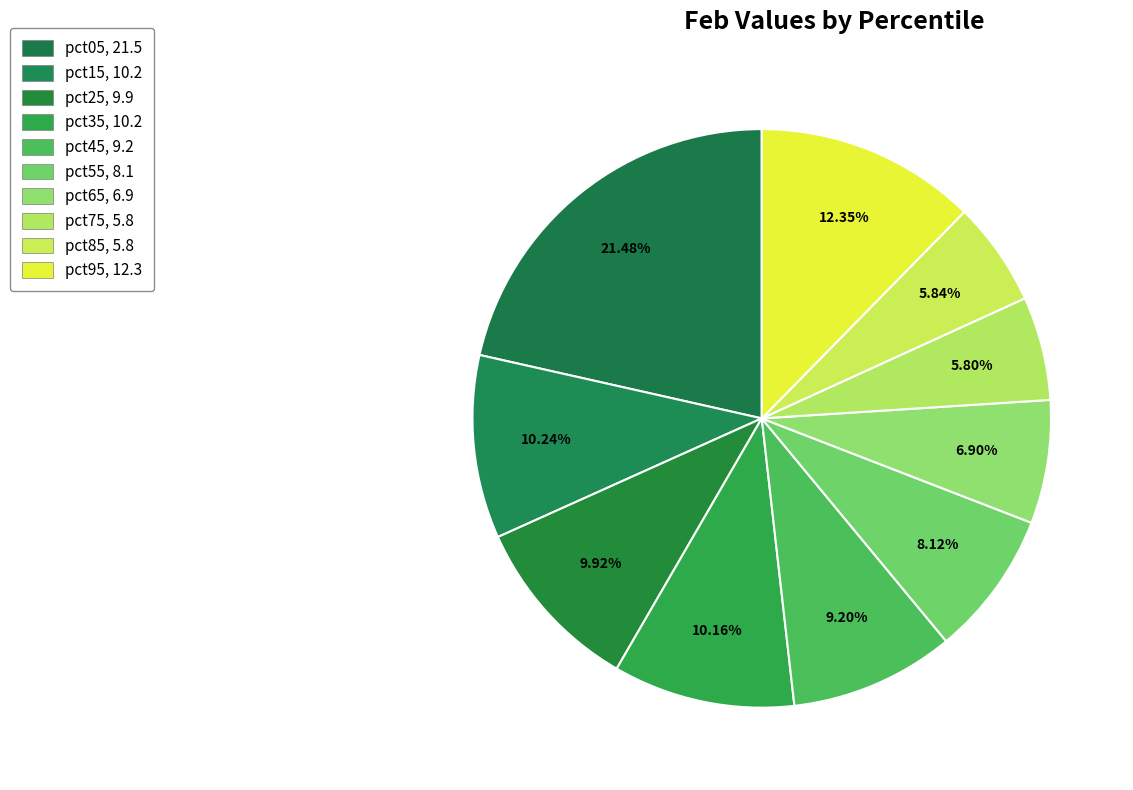

How many segments does this pie chart have?

10